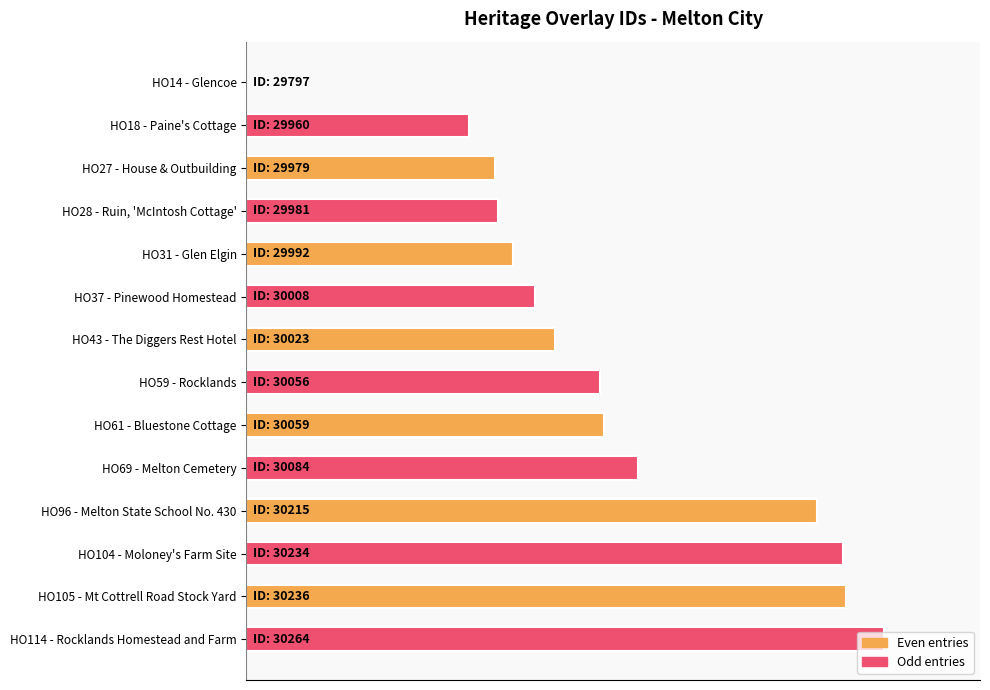

Which label corresponds to the largest value in the chart?

HO114 - Rocklands Homestead and Farm